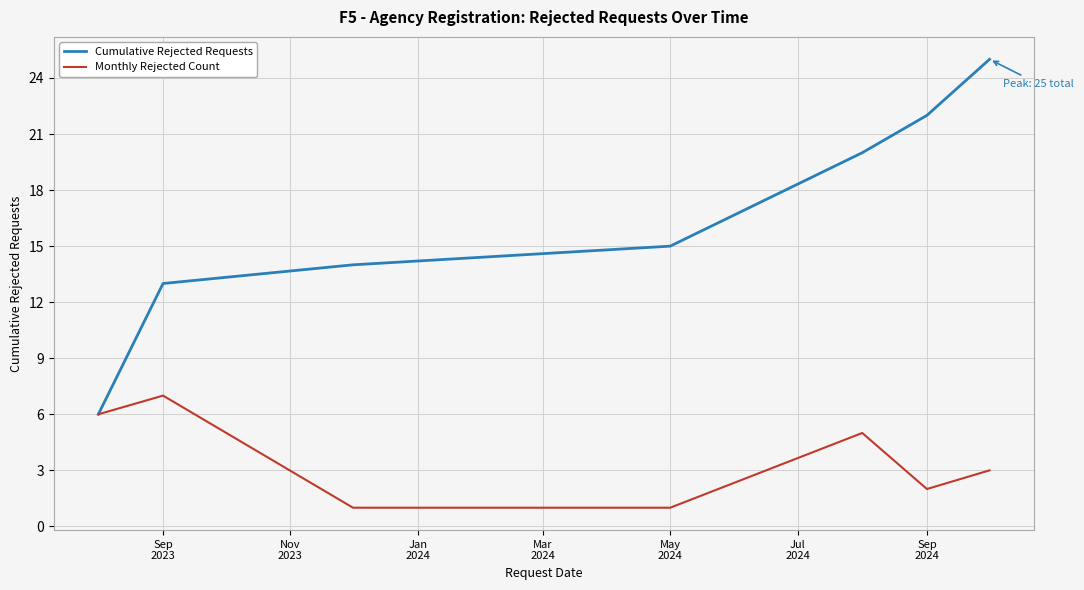

List the series in order of their peak value, highest first.

Cumulative Rejected Requests, Monthly Rejected Count